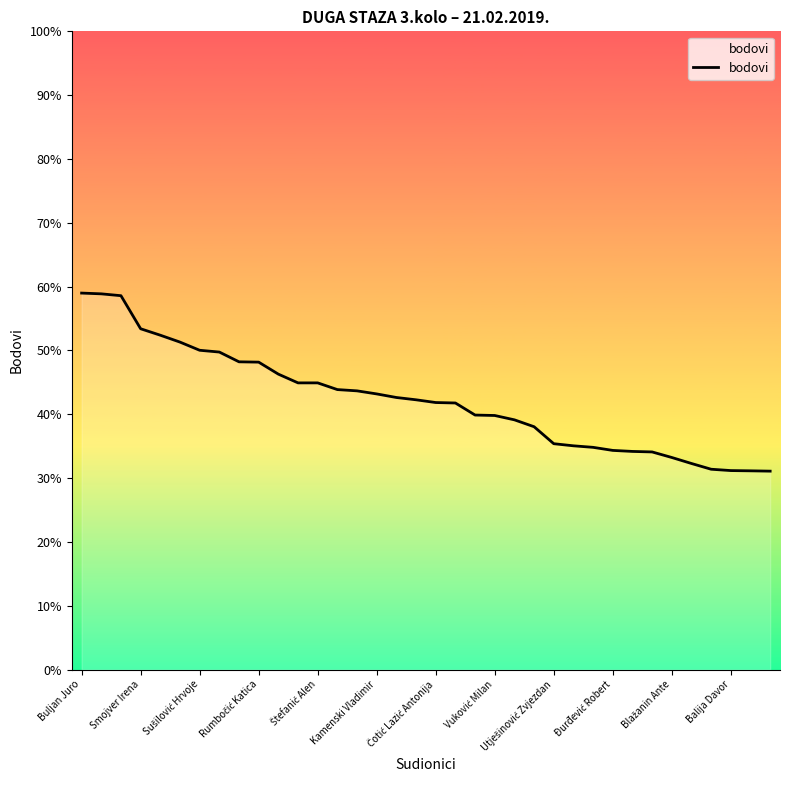

What is the difference between the maximum and minimum values?

27.9